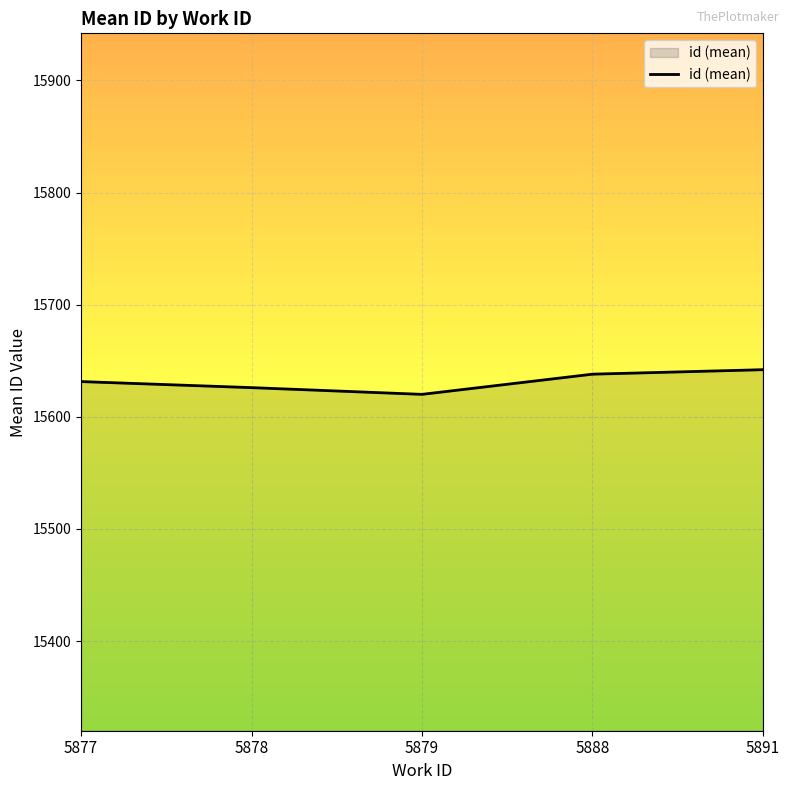

What is the average value?

15631.5